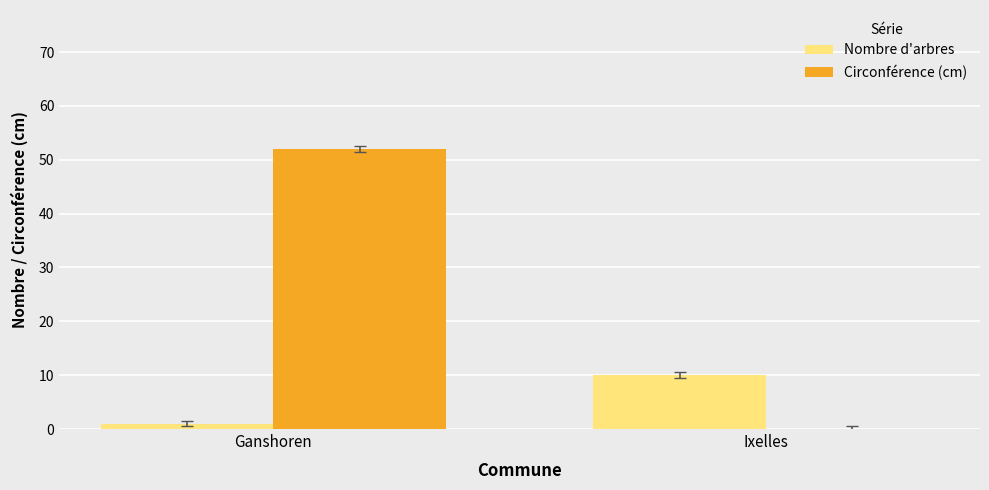

Which series changed the most between Ganshoren and Ixelles?

Circonférence (cm)